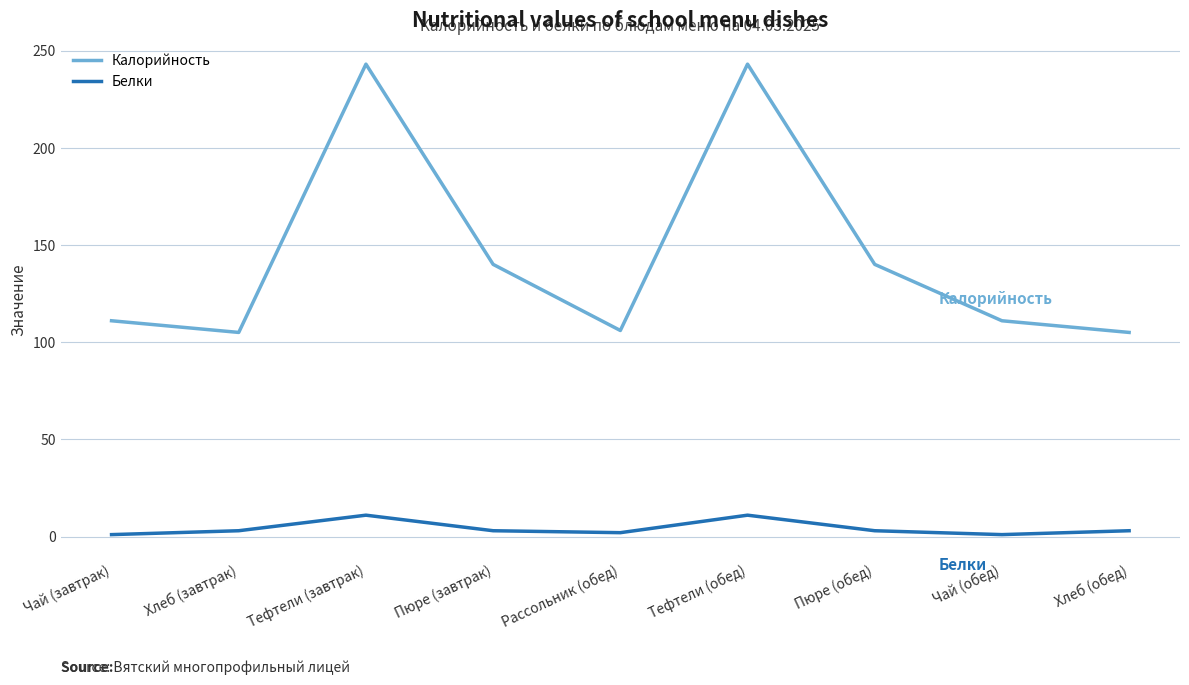

True or false: Калорийность and Белки cross at least once.

False